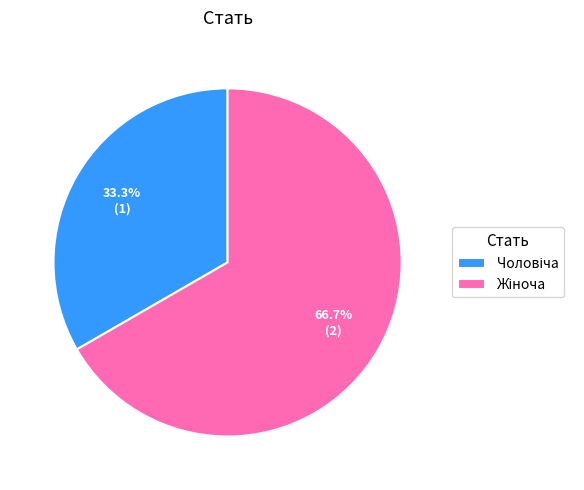

Is there any slice that represents more than half of the pie?

Yes